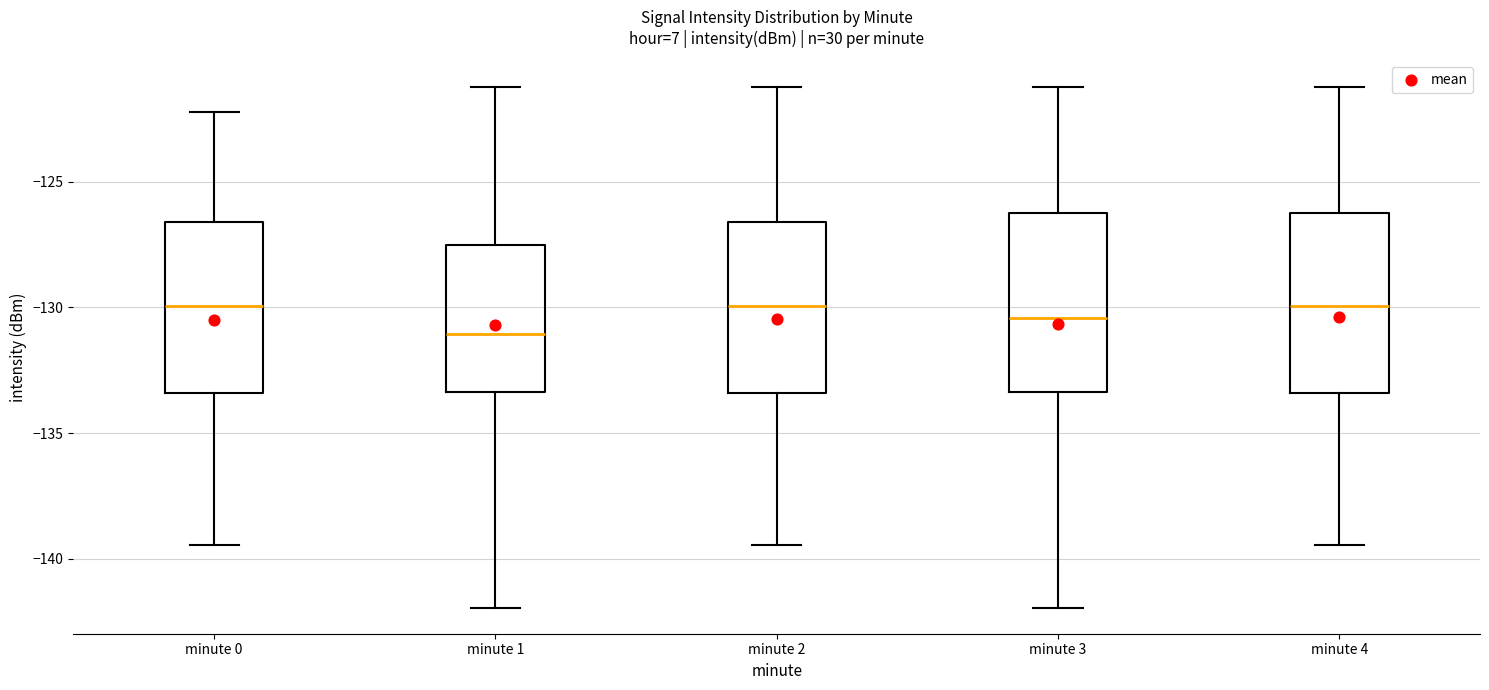

Reading left to right, read every box against the y-axis: the position of its median line, the range the box covers, and the ends of its whiskers. The values are not printed on the chart, so give them approximately, as read against the axis.

minute 0: median -130.0, box -133.5 to -126.5, whiskers -139.5 to -122.0
minute 1: median -131.0, box -133.5 to -127.5, whiskers -142.0 to -121.0
minute 2: median -130.0, box -133.5 to -126.5, whiskers -139.5 to -121.0
minute 3: median -130.5, box -133.5 to -126.0, whiskers -142.0 to -121.0
minute 4: median -130.0, box -133.5 to -126.0, whiskers -139.5 to -121.0